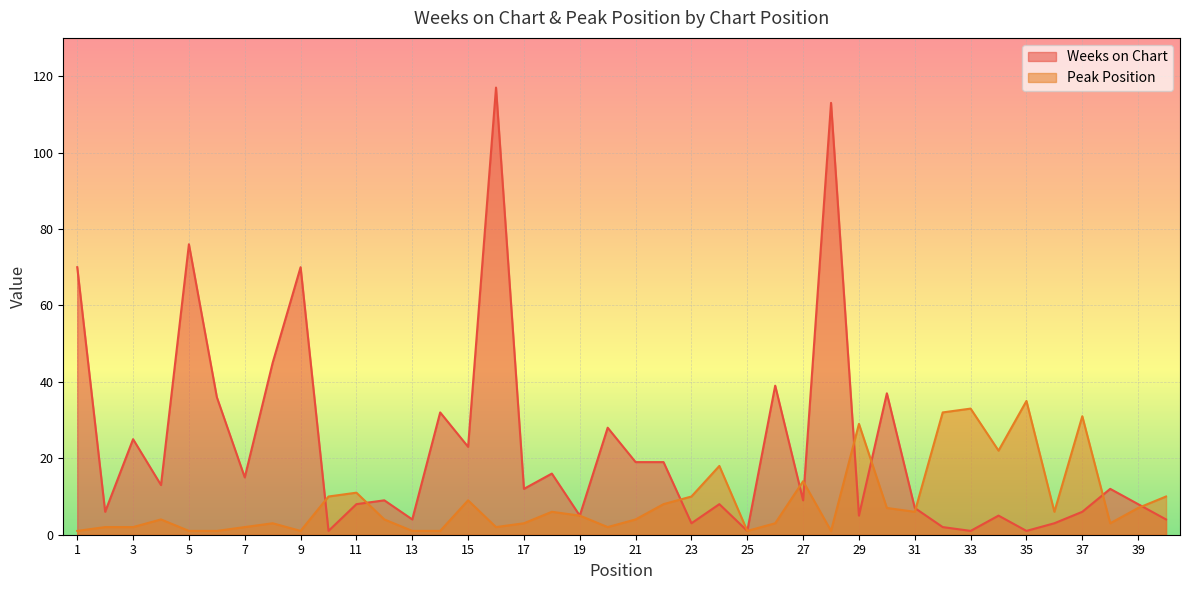

At how many categories does at least one series exceed 6?

35